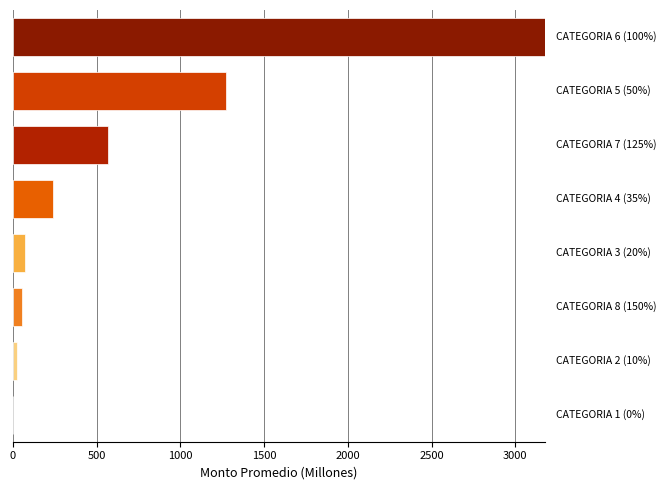

What is the sum of all values?

5409.9